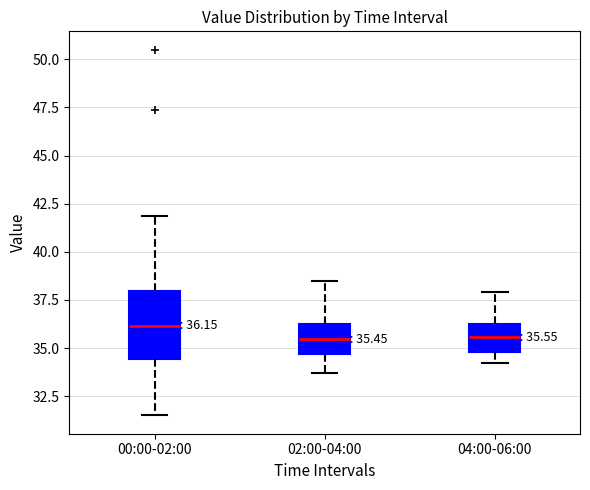

Comparing the boxes themselves (not the whiskers), which one is the tallest?

00:00-02:00